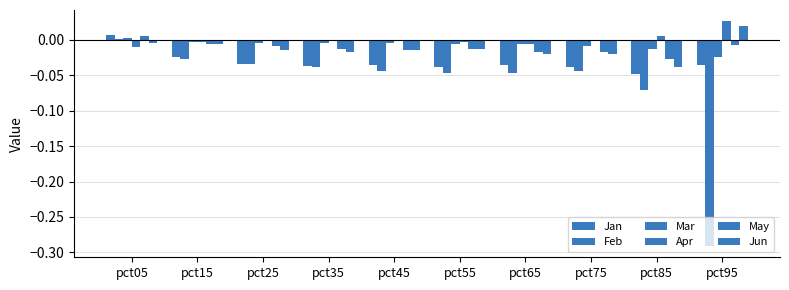

Rank the categories by Mar value from lowest to highest.

pct95, pct85, pct75, pct55, pct65, pct45, pct35, pct25, pct15, pct05